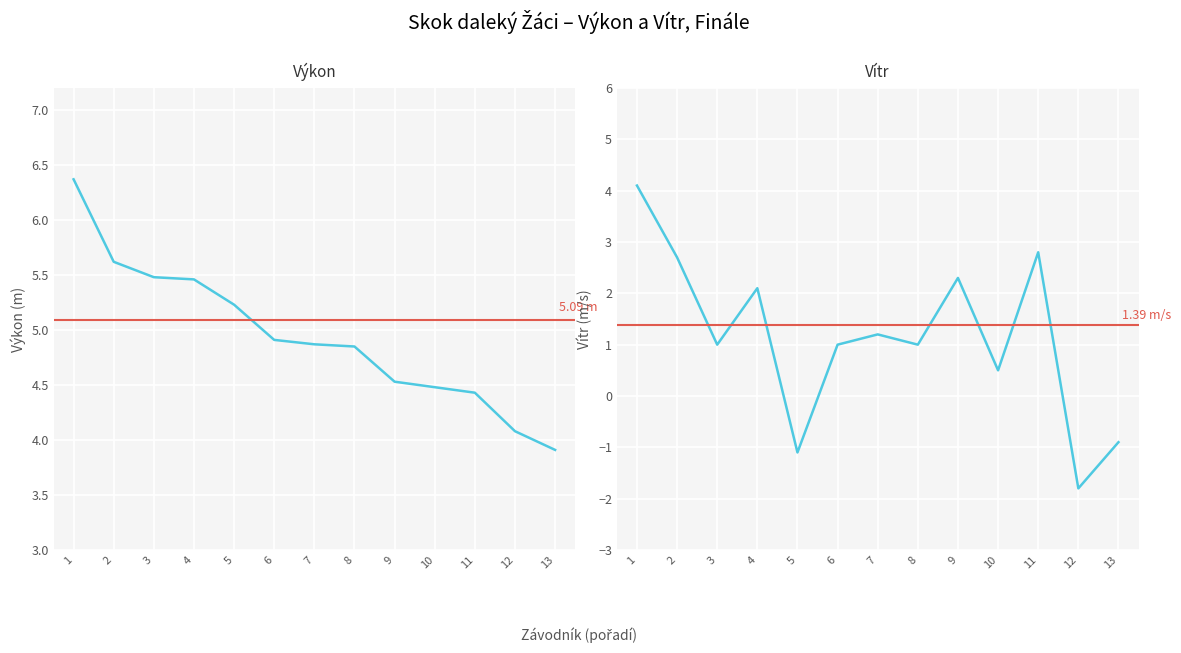

List the series in order of their peak value, highest first.

Výkon, Vítr